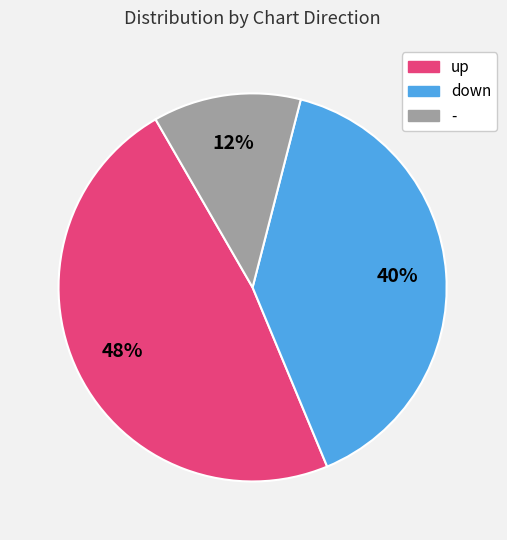

What is the ratio of the value at up to the value at down?

1.2